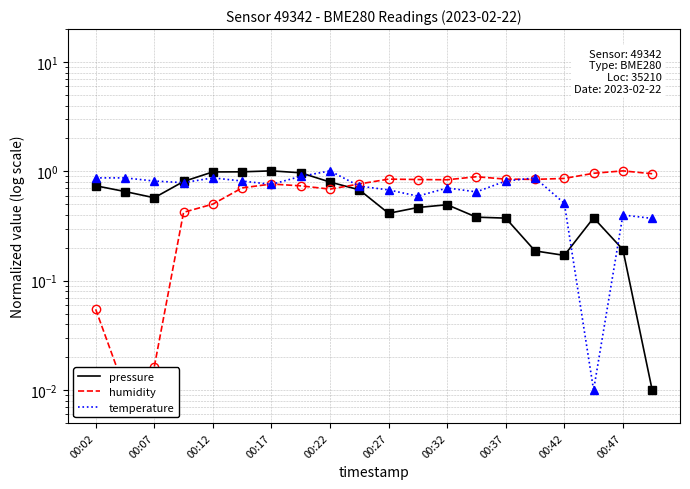

Reading left to right, what are all the values shown in this chart?

pressure: 0.7	0.7	0.6	0.8	1.0	1.0	1.0	1.0	0.8	0.7	0.4	0.5	0.5	0.4	0.4	0.2	0.2	0.4	0.2	0.0
humidity: 0.1	0.0	0.0	0.4	0.5	0.7	0.8	0.7	0.7	0.8	0.8	0.8	0.8	0.9	0.8	0.8	0.9	1.0	1.0	1.0
temperature: 0.9	0.9	0.8	0.8	0.9	0.8	0.8	0.9	1.0	0.7	0.7	0.6	0.7	0.6	0.8	0.9	0.5	0.0	0.4	0.4